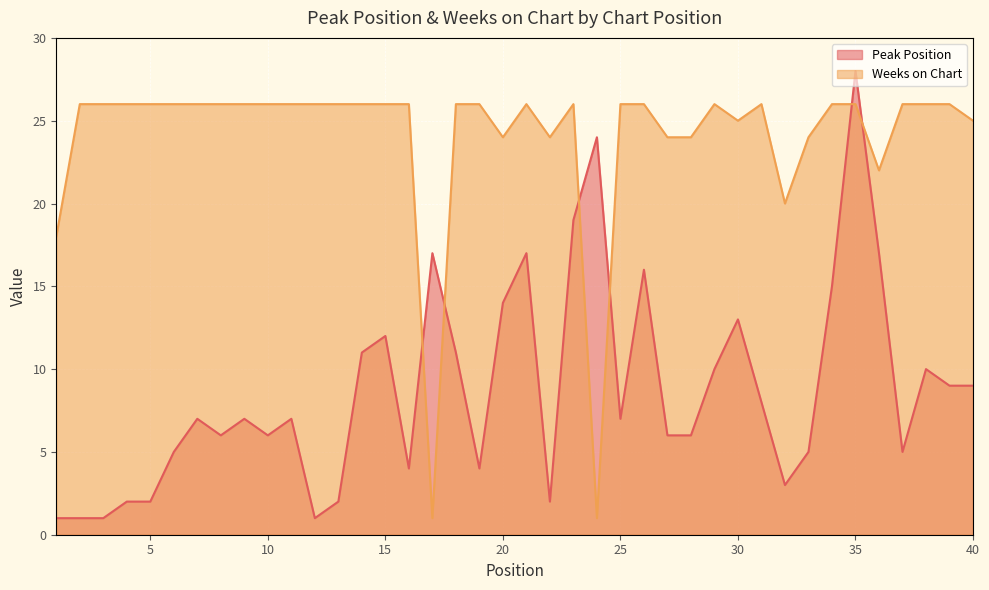

List the series in order of their overall mean, lowest first.

Peak Position, Weeks on Chart